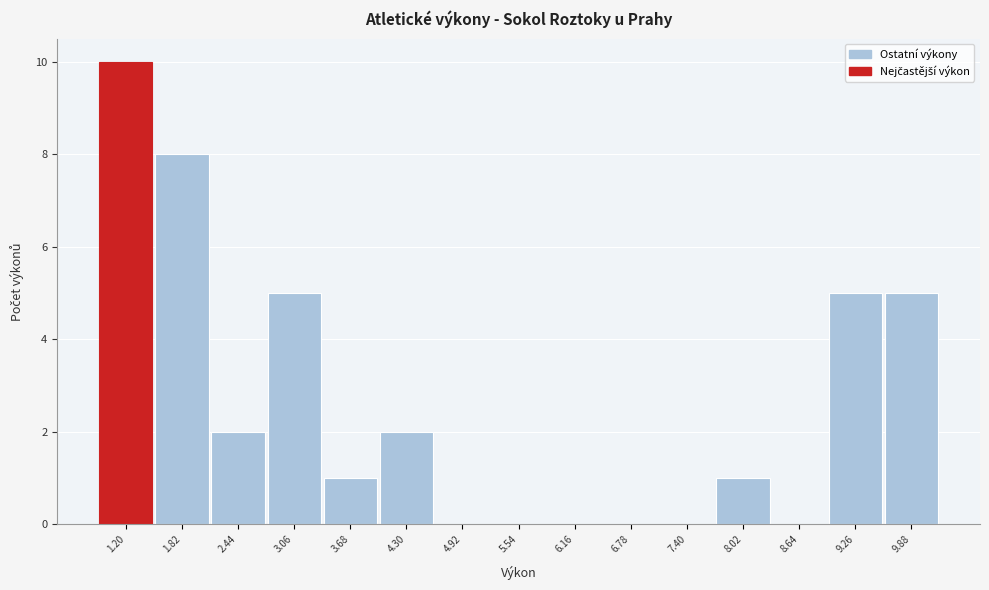

Reading right to left, list all the values displayed in this chart.

9.88=5	9.26=5	8.64=0	8.02=1	7.40=0	6.78=0	6.16=0	5.54=0	4.92=0	4.30=2	3.68=1	3.06=5	2.44=2	1.82=8	1.20=10